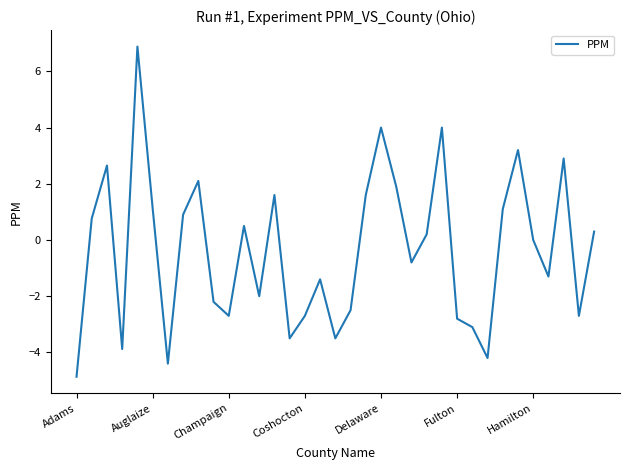

What is the smallest value displayed?

-4.9